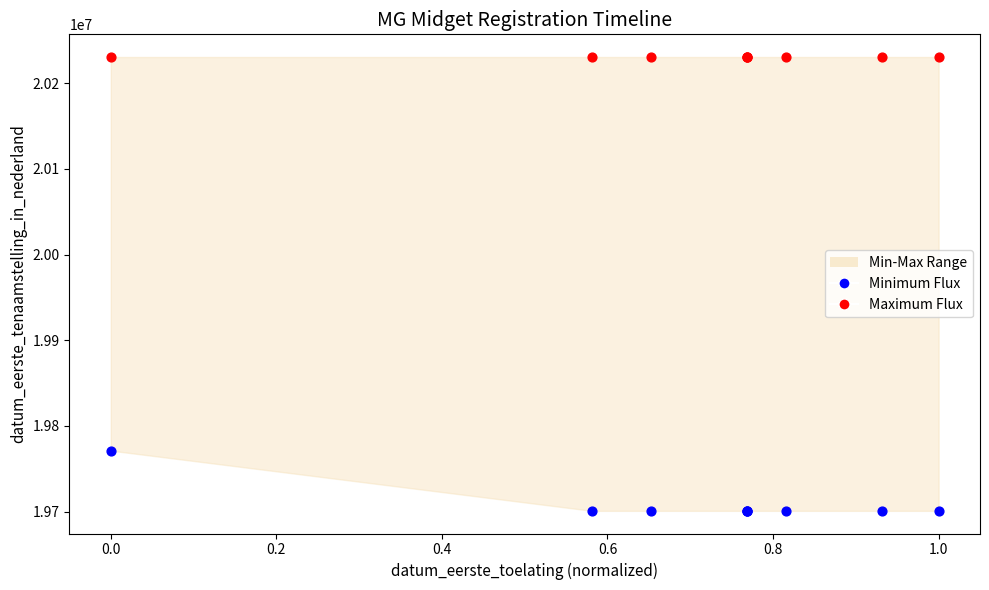

Which series contains the lowest Y value?

Minimum Flux